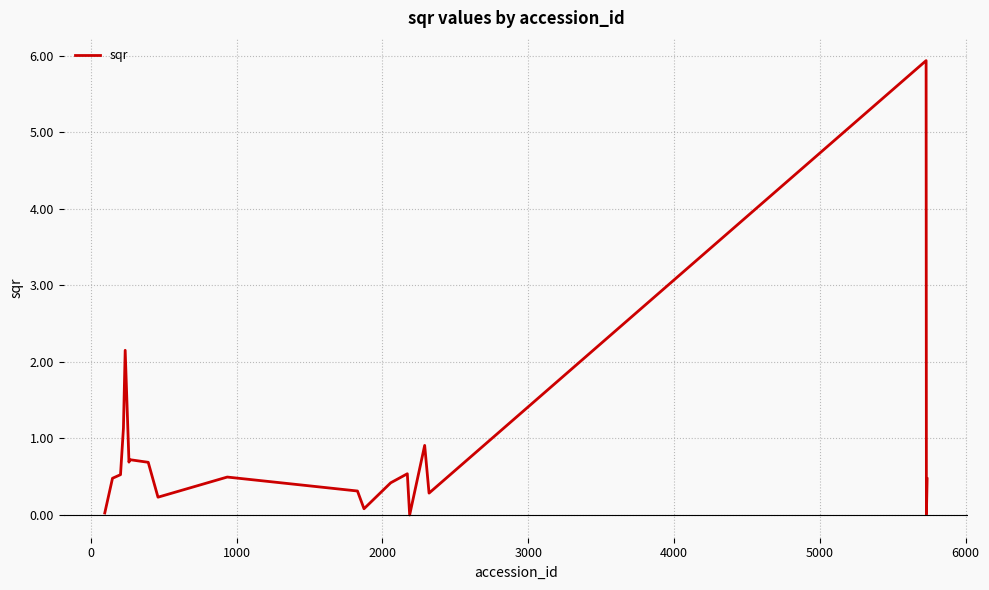

What is the difference between the maximum and minimum values?

5.9